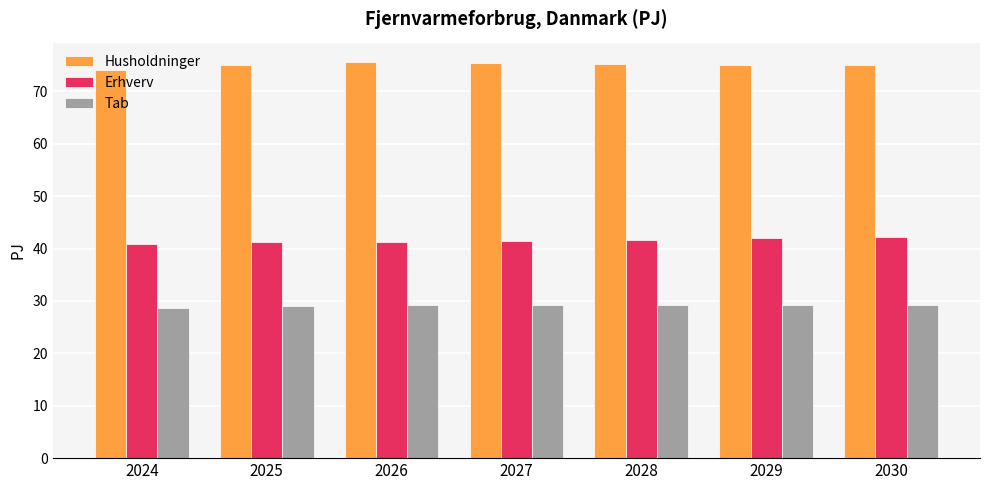

What is the value of the Husholdninger bar at the 5th from the left?

75.3